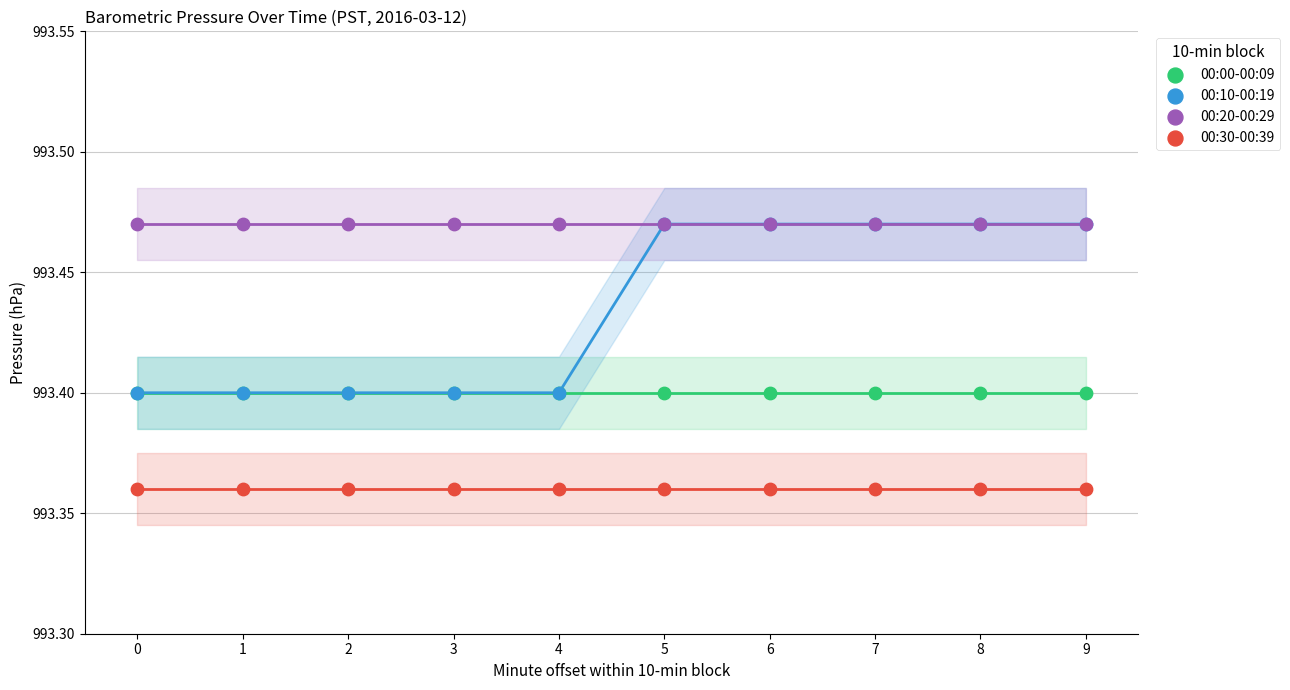

What are all the series names shown in the legend?

00:00-00:09, 00:10-00:19, 00:20-00:29, 00:30-00:39